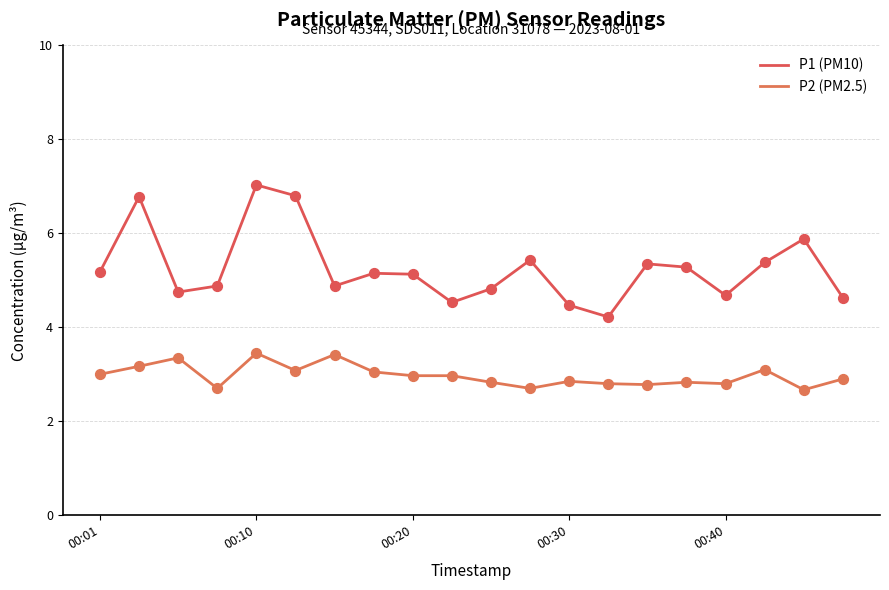

How many lines are shown in the chart?

2